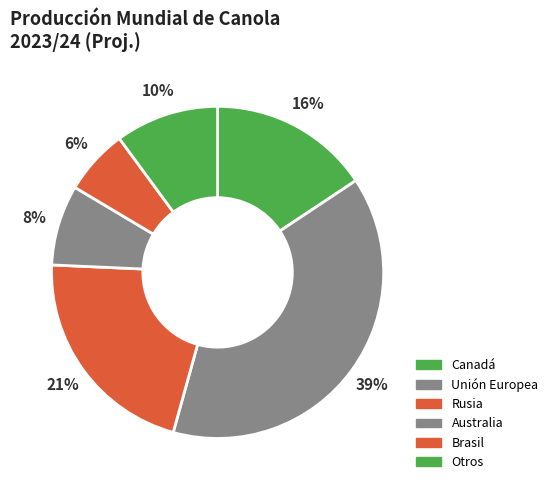

How many segments does this pie chart have?

6